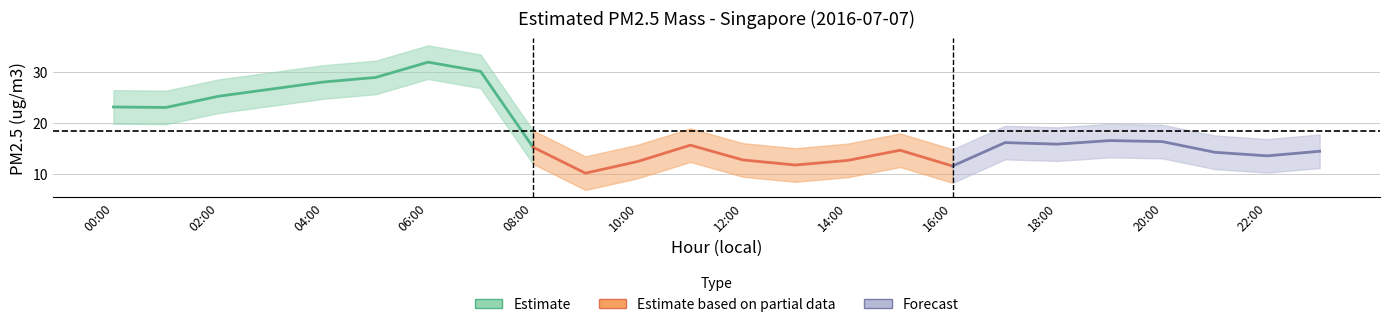

At which category does upper_band reach its first local valley?

1